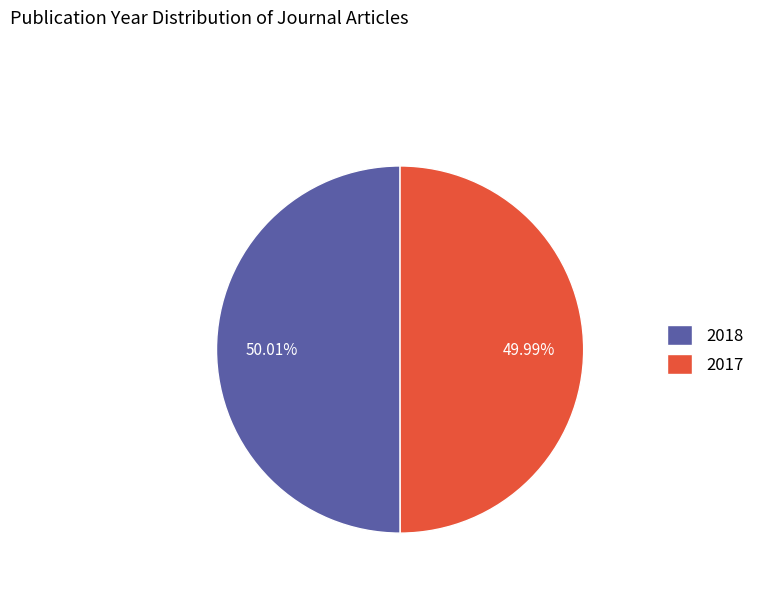

To the nearest percent, what percentage of the pie is 2018?

50%